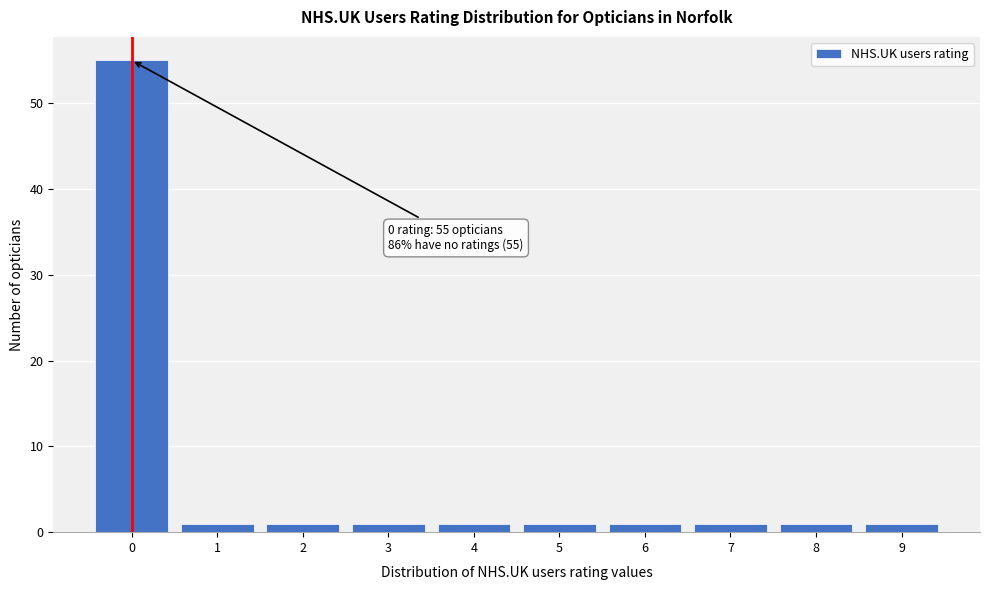

Which range on the x-axis has the tallest bar?

-0.5 to 0.5